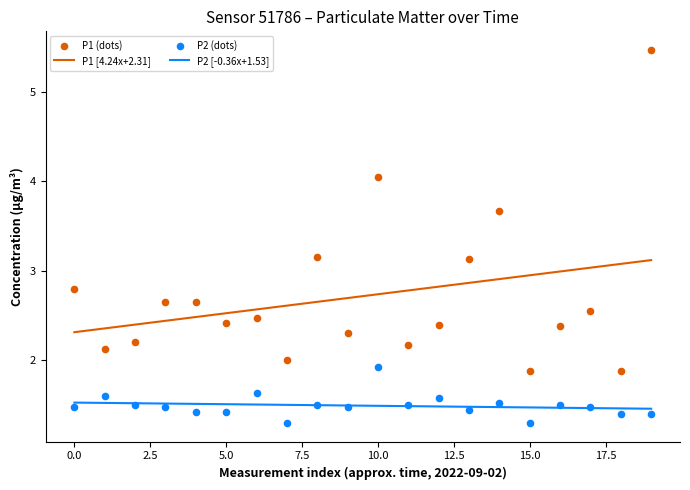

What are all the series names shown in the legend?

P1 [4.24x+2.31], P2 [-0.36x+1.53], P1 (dots), P2 (dots)